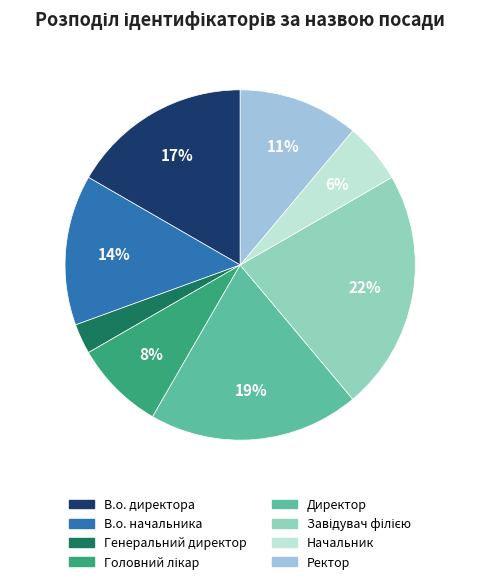

To the nearest percent, what is the average slice percentage?

12%